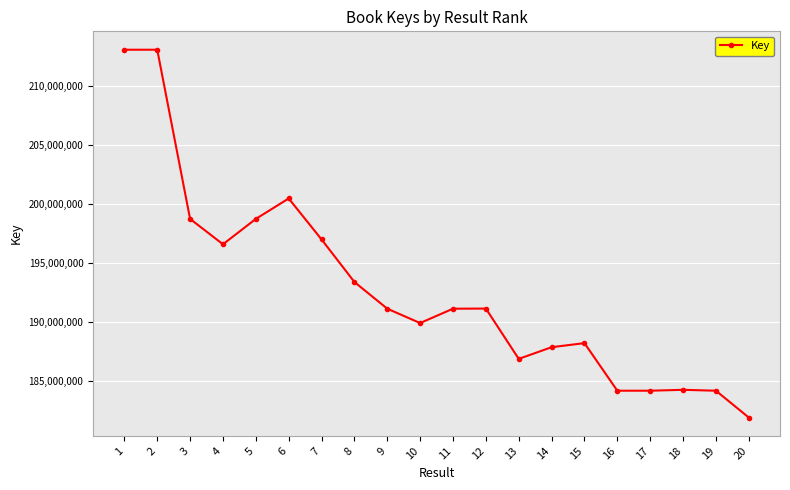

What is the difference between the maximum and minimum values?

31170758